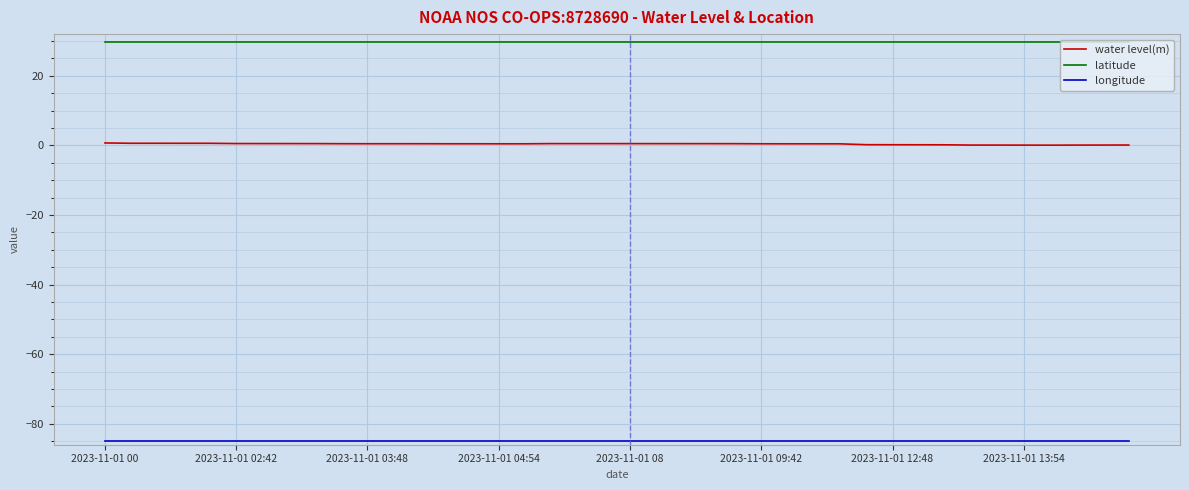

True or false: latitude and water level(m) cross at least once.

False